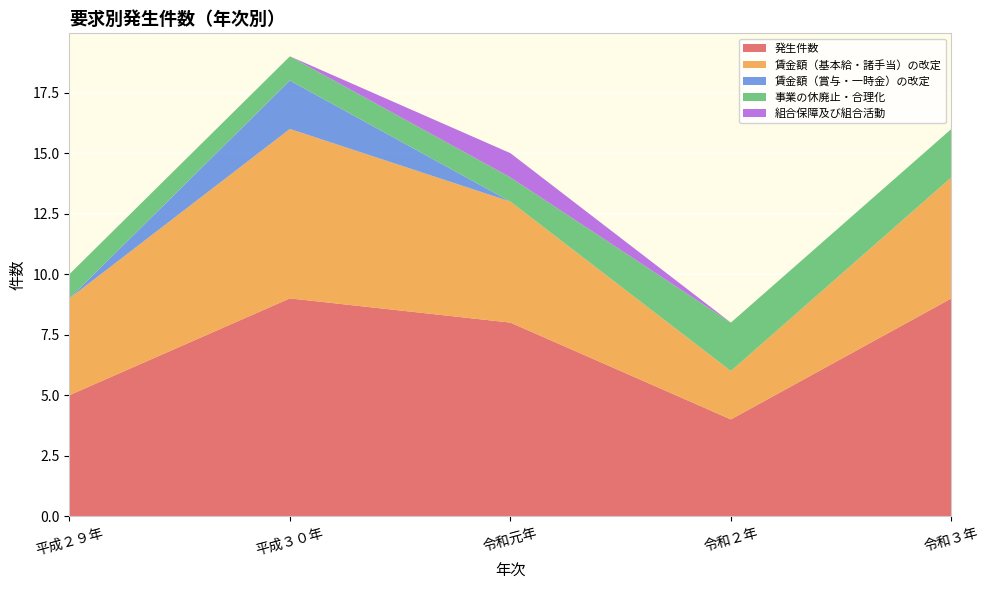

Reading right to left, transcribe all the data shown in this chart.

発生件数: 令和３年=9	令和２年=4	令和元年=8	平成３０年=9	平成２９年=5
賃金額（基本給・諸手当）の改定: 令和３年=5	令和２年=2	令和元年=5	平成３０年=7	平成２９年=4
賃金額（賞与・一時金）の改定: 令和３年=0	令和２年=0	令和元年=0	平成３０年=2	平成２９年=0
事業の休廃止・合理化: 令和３年=2	令和２年=2	令和元年=1	平成３０年=1	平成２９年=1
組合保障及び組合活動: 令和３年=0	令和２年=0	令和元年=1	平成３０年=0	平成２９年=0